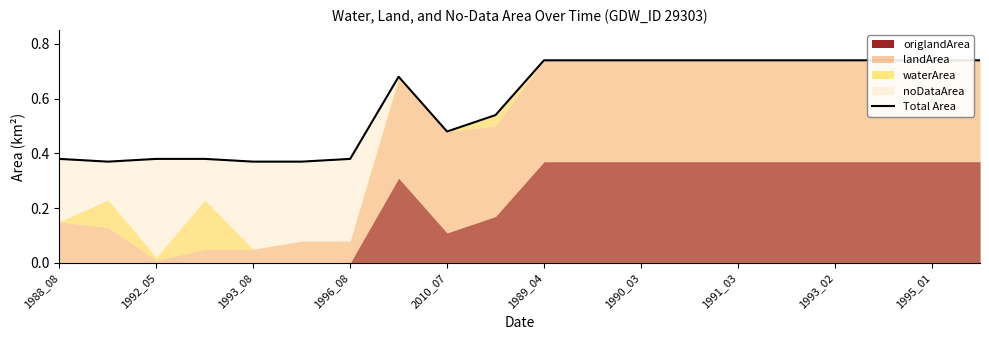

At which label is the value closest to 0?

1992_05